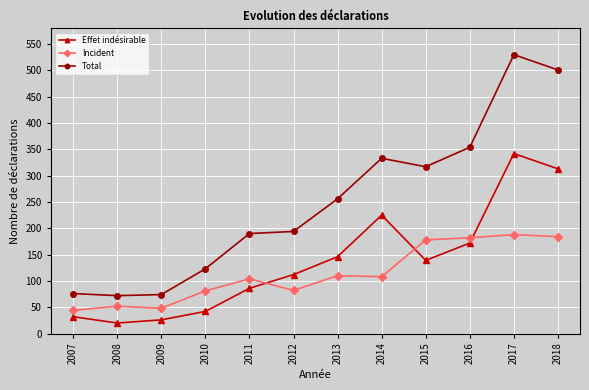

Rank the series by their maximum value, from highest to lowest.

Total, Effet indésirable, Incident